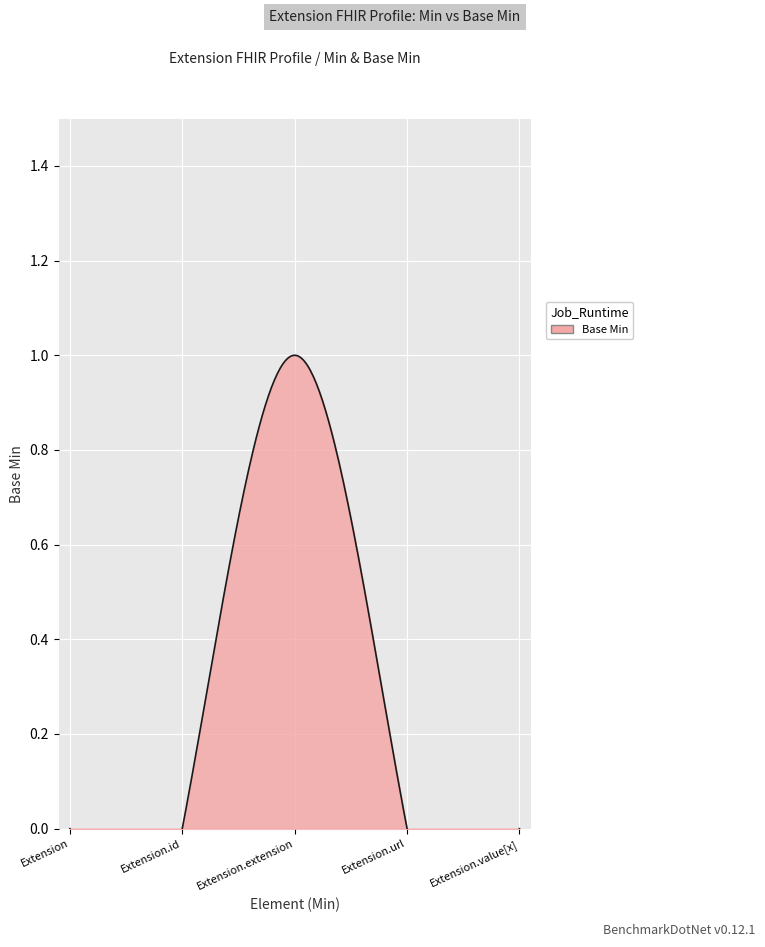

What is the label of the 2nd point from the right?

Extension.url